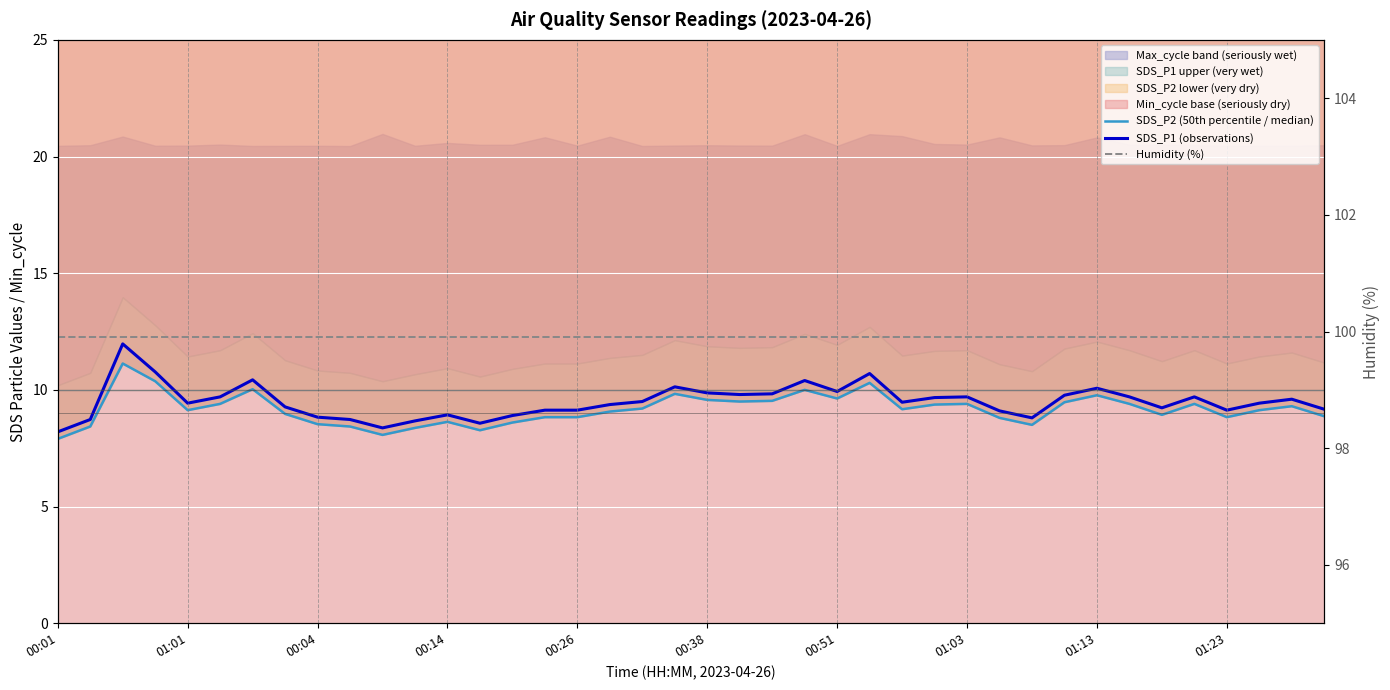

Reading left to right, list all the values displayed in this chart.

SDS_P2 (50th percentile / median): 7.9	8.4	11.1	10.4	9.1	9.4	10.0	9.0	8.5	8.4	8.1	8.4	8.6	8.3	8.6	8.8	8.8	9.1	9.2	9.8	9.6	9.5	9.5	10.0	9.6	10.3	9.2	9.4	9.4	8.8	8.5	9.5	9.8	9.4	8.9	9.4	8.8	9.1	9.3	8.9
SDS_P1 (observations): 8.2	8.7	12.0	10.8	9.4	9.7	10.4	9.3	8.8	8.7	8.4	8.7	8.9	8.6	8.9	9.1	9.1	9.4	9.5	10.1	9.9	9.8	9.8	10.4	9.9	10.7	9.5	9.7	9.7	9.1	8.8	9.8	10.1	9.7	9.2	9.7	9.1	9.4	9.6	9.2
Humidity (%): 99.9	99.9	99.9	99.9	99.9	99.9	99.9	99.9	99.9	99.9	99.9	99.9	99.9	99.9	99.9	99.9	99.9	99.9	99.9	99.9	99.9	99.9	99.9	99.9	99.9	99.9	99.9	99.9	99.9	99.9	99.9	99.9	99.9	99.9	99.9	99.9	99.9	99.9	99.9	99.9